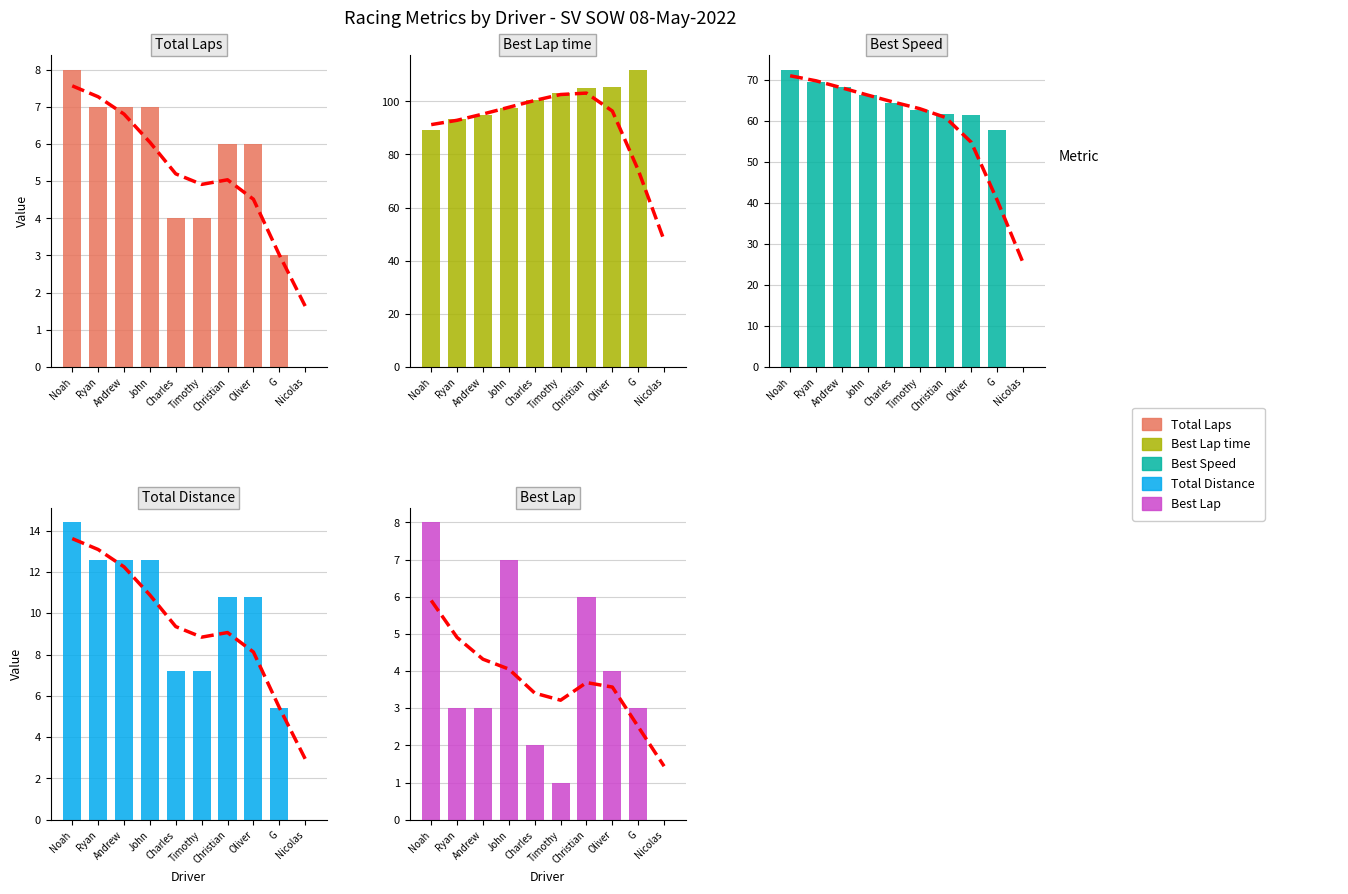

Reading left to right, what are all the values shown in this chart?

Total Laps: 8.0	7.0	7.0	7.0	4.0	4.0	6.0	6.0	3.0	0.0
Best Lap time: 89.3	93.2	95.0	97.7	100.4	103.3	104.9	105.6	111.9	0.0
Best Speed: 72.6	69.5	68.2	66.3	64.5	62.7	61.8	61.4	57.9	0.0
Total Distance: 14.4	12.6	12.6	12.6	7.2	7.2	10.8	10.8	5.4	0.0
Best Lap: 8.0	3.0	3.0	7.0	2.0	1.0	6.0	4.0	3.0	0.0